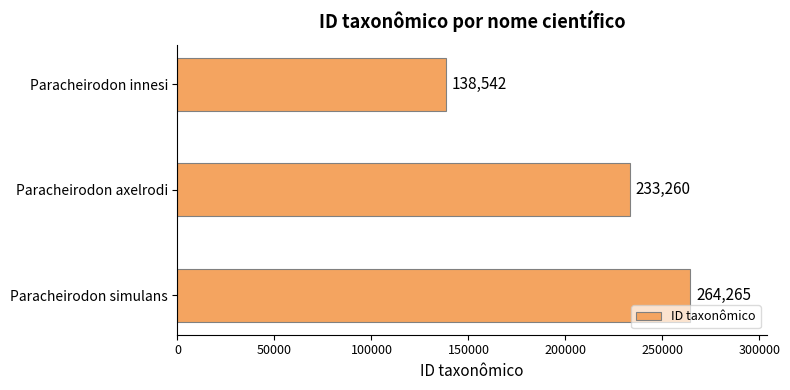

Rank the categories by value from highest to lowest.

Paracheirodon simulans, Paracheirodon axelrodi, Paracheirodon innesi